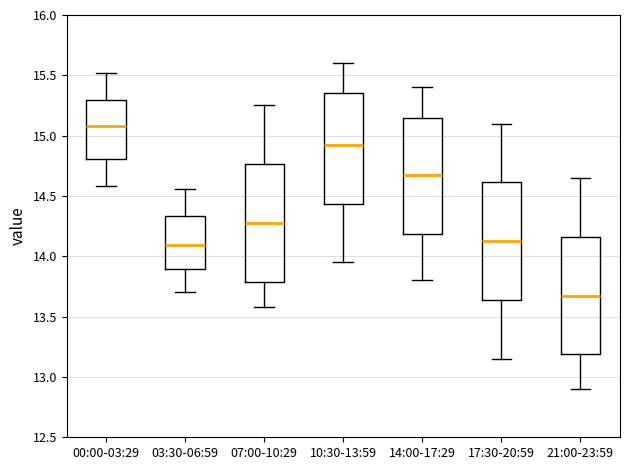

Where does the median line of the box for 17:30-20:59 sit on the y-axis? The values are not printed on the chart, so give them approximately, as read against the axis.

14.15